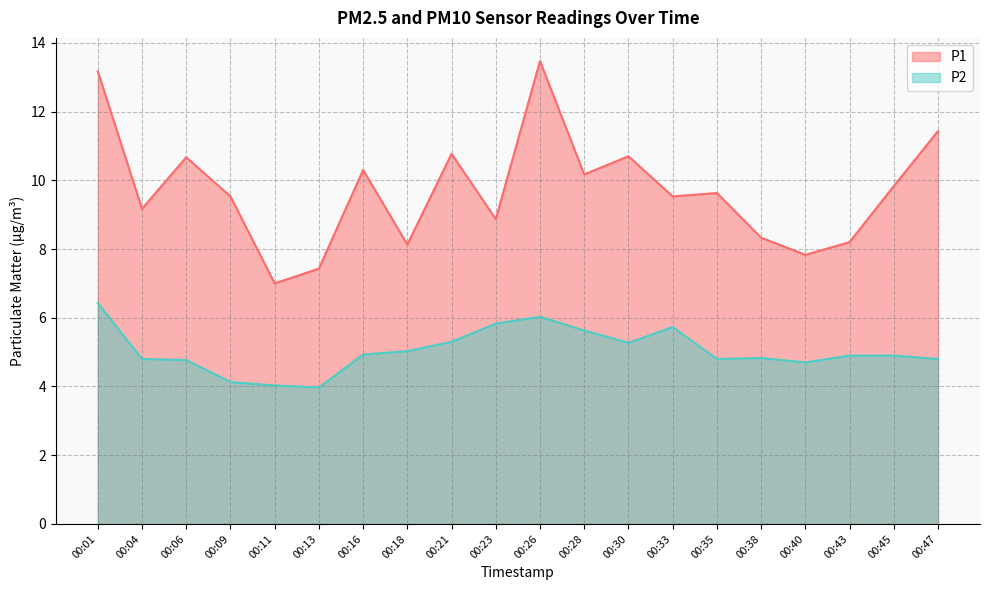

Between 00:09 and 00:33, which series saw the biggest shift?

P2